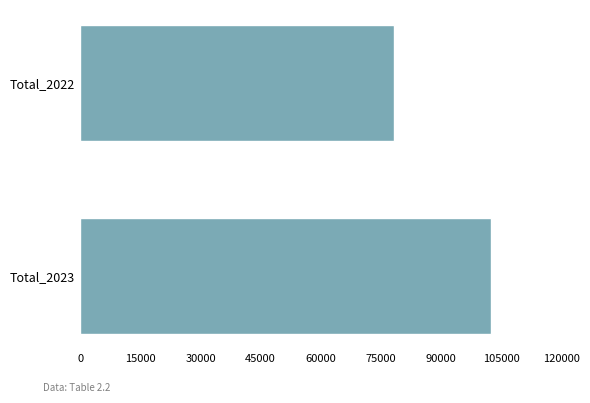

What is the sum of the values at Total_2023 and Total_2022?

180710.9